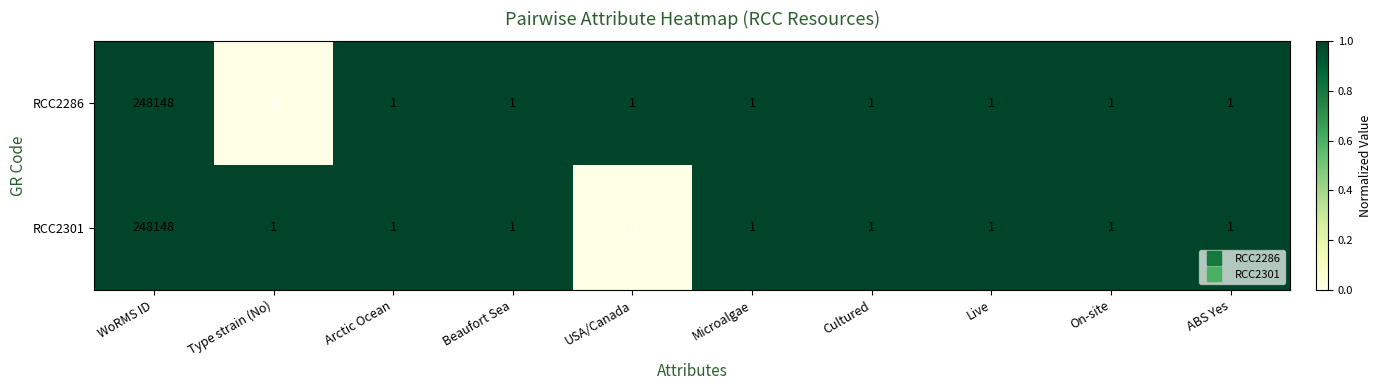

The value of RCC2286 at Arctic Ocean is 1. True or false?

True